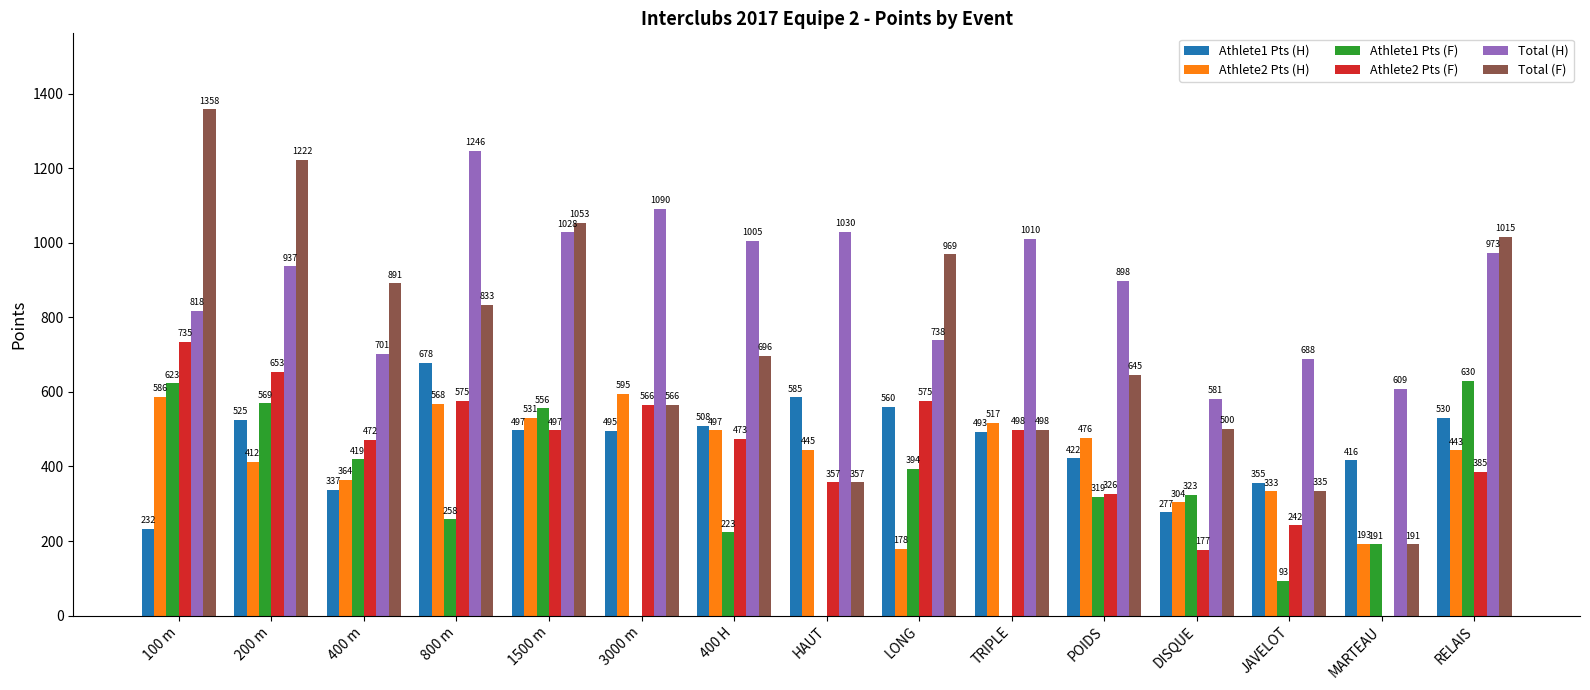

What is the sum of the Total (F) values at JAVELOT and 100 m?

1693